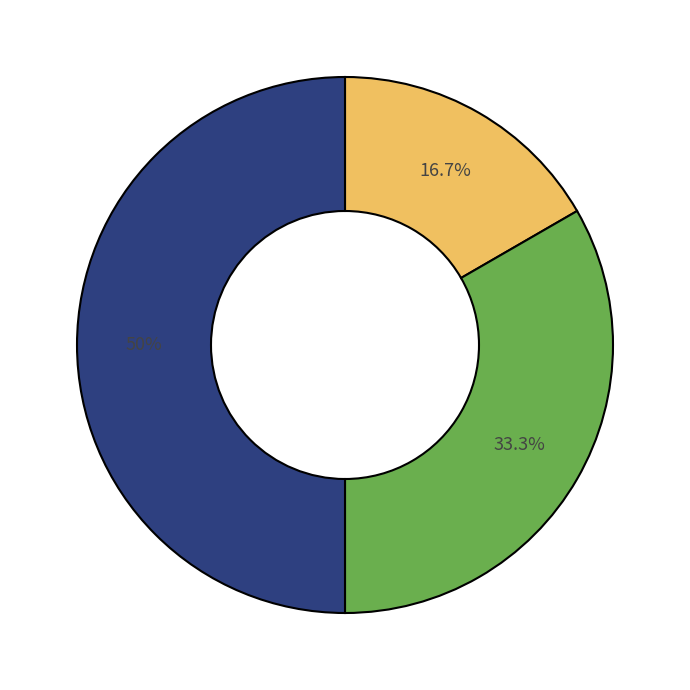

What is the smallest slice in the pie chart?

A